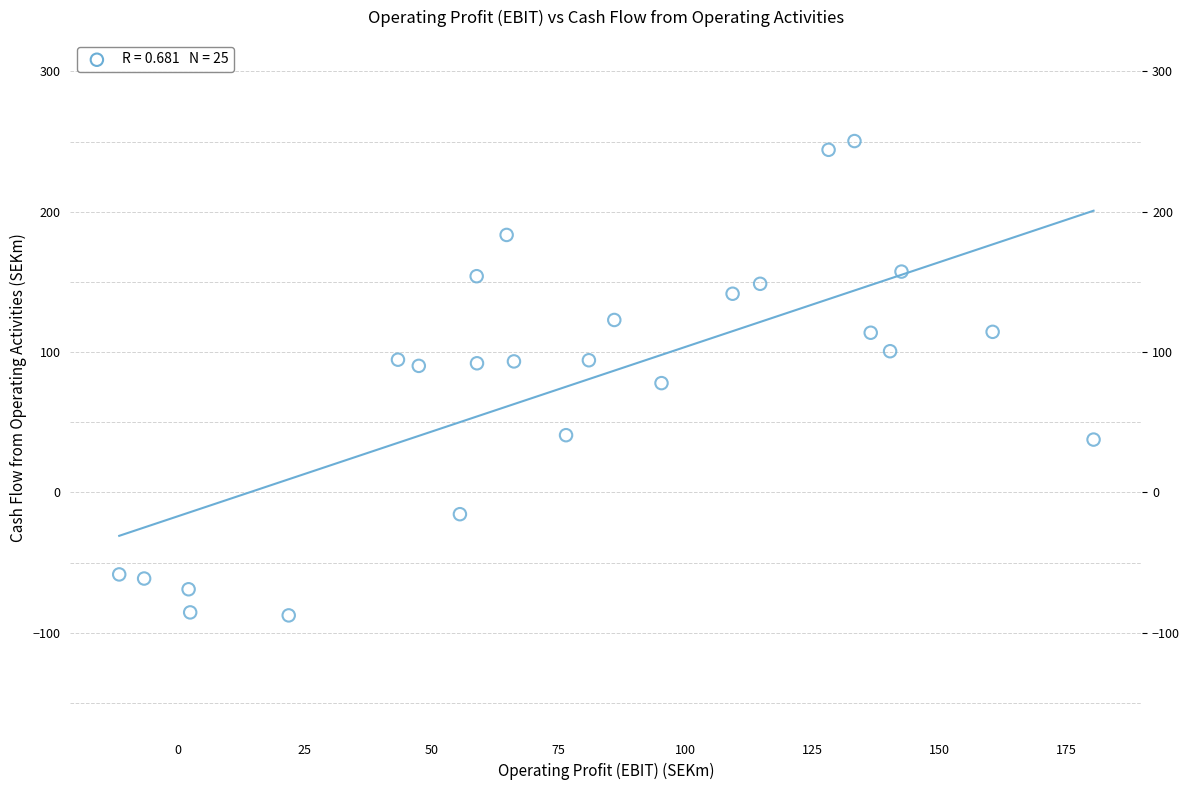

What is the range of X values (max minus min)?

191.9